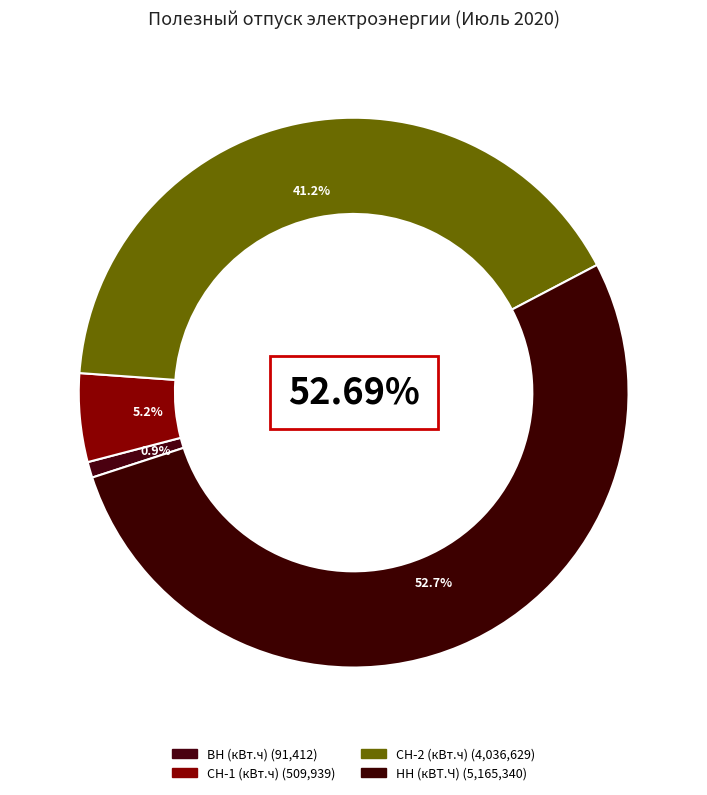

To the nearest percent, what is the difference between the largest and smallest slice percentages?

52%